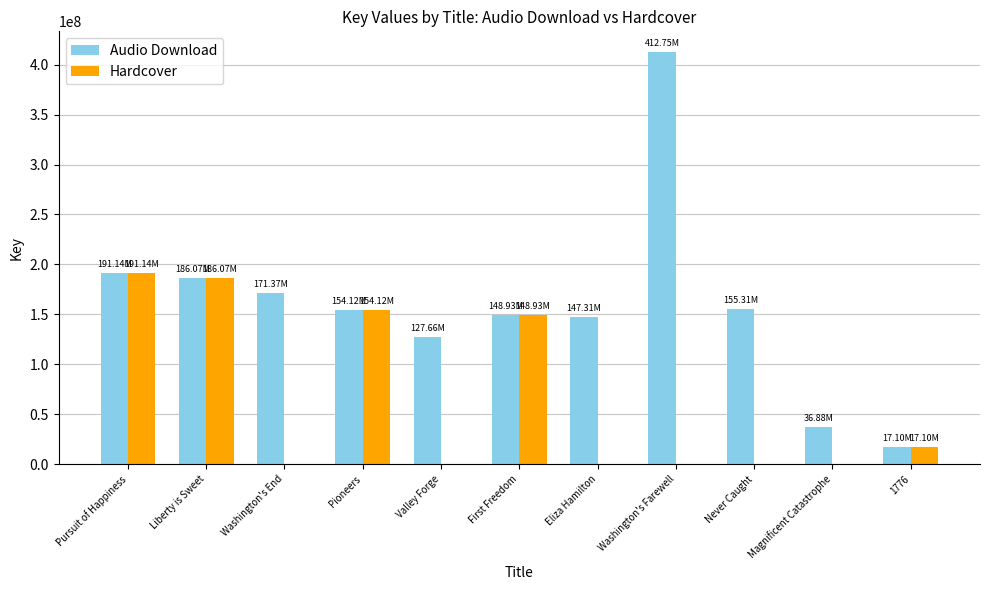

What is the value of the Audio Download bar at the 10th from the left?

36878275